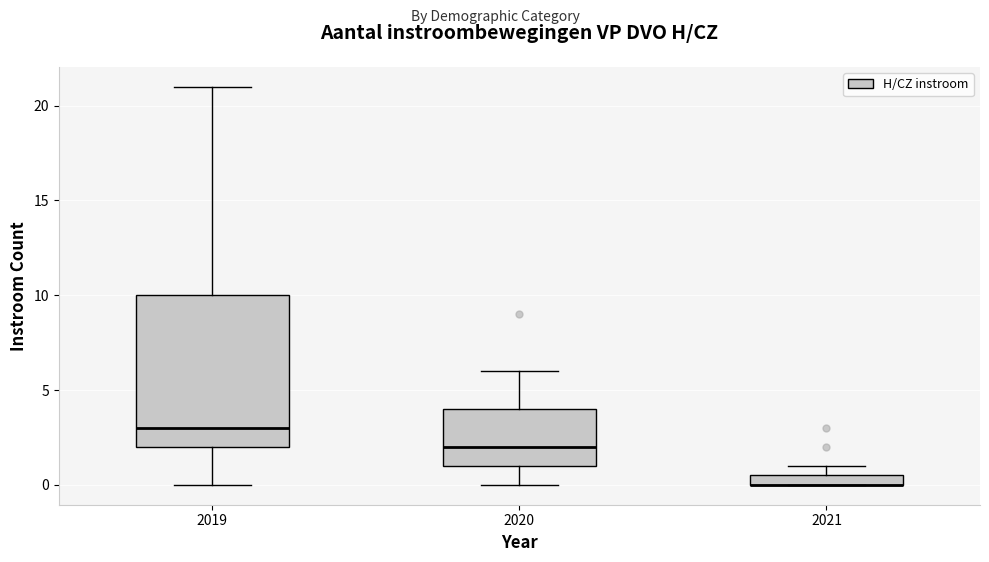

Which box is the tallest, from its lower edge to its upper edge?

2019